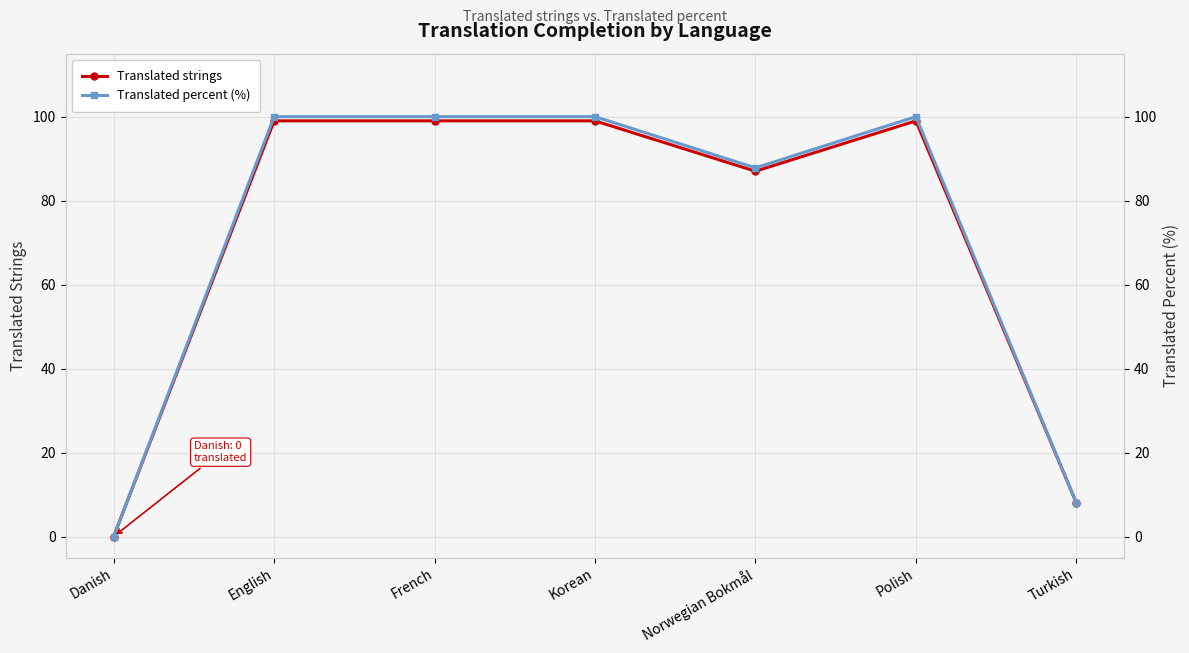

What is the average value of the Translated strings series?

70